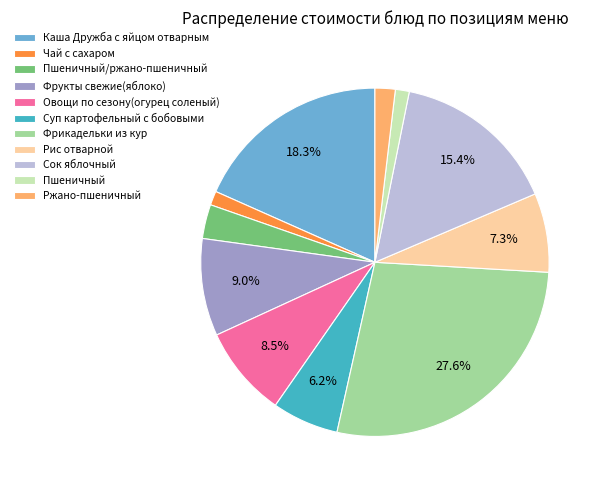

To the nearest percent, what is the difference between the largest and smallest slice percentages?

26%